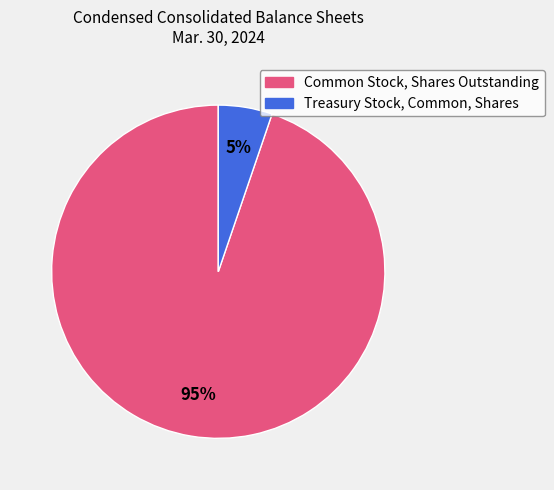

Is there a majority slice in this chart?

Yes